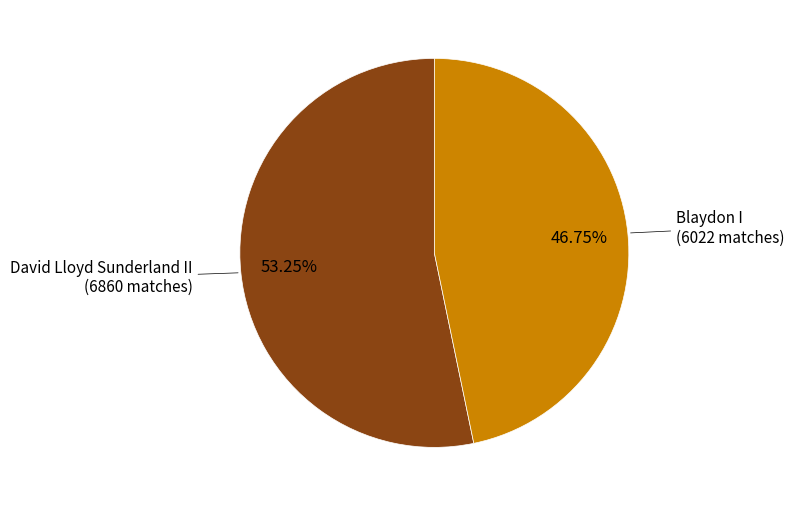

Is there any slice that represents more than half of the pie?

Yes